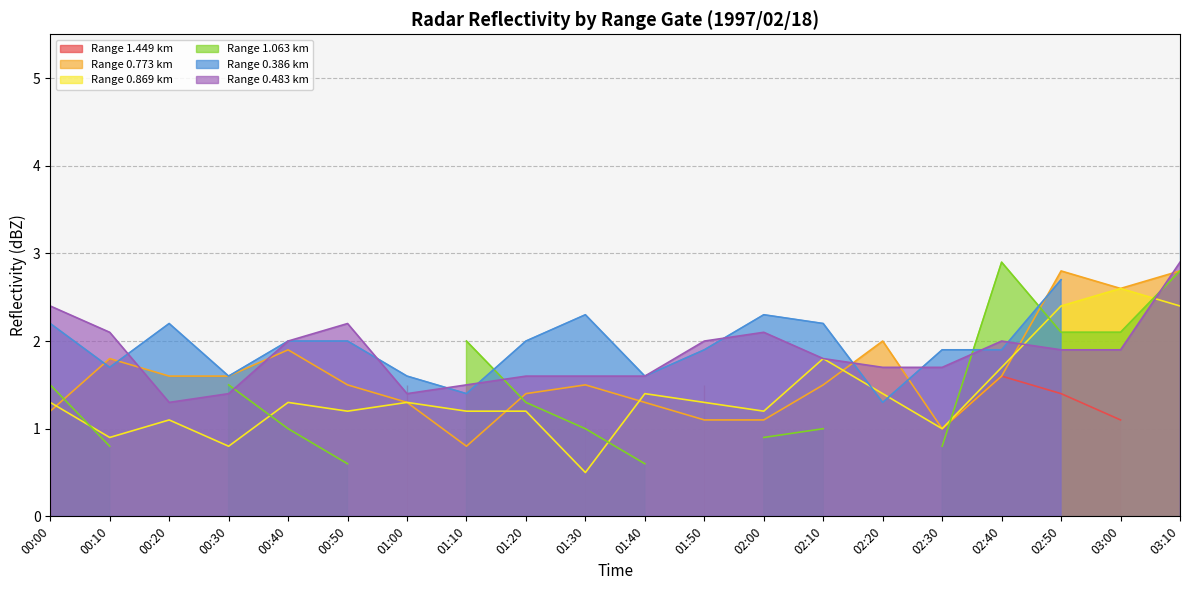

True or false: 0.773 has a value of 0.7 at 02:50.

False